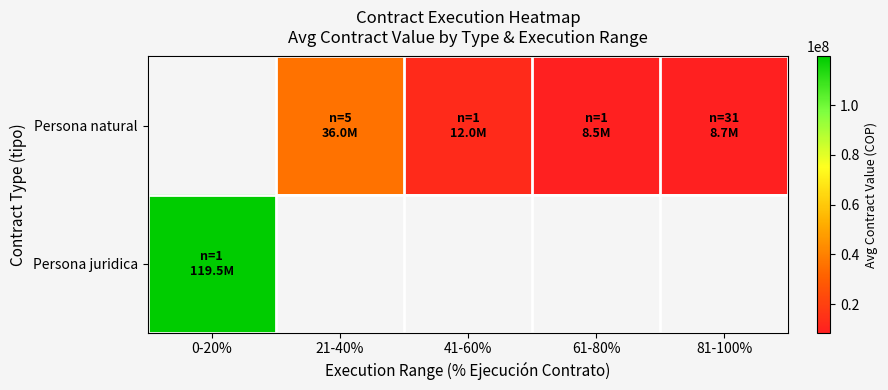

At which category does the chart reach its minimum across all series?

61-80%